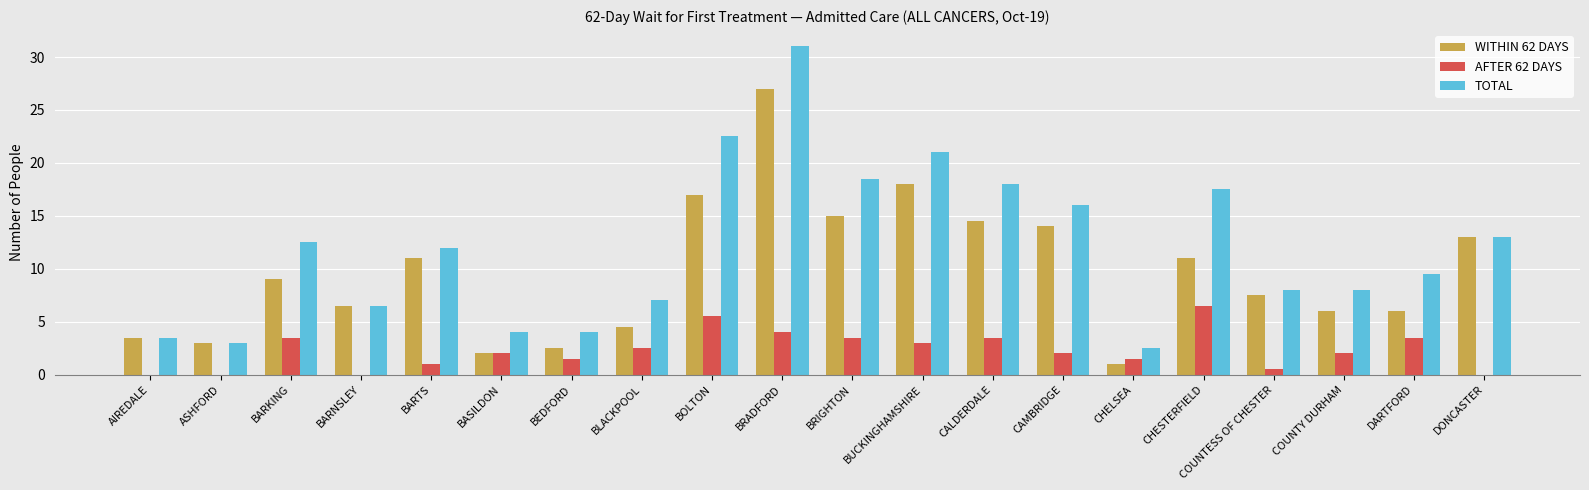

Is the value of TOTAL at COUNTESS OF CHESTER greater than the value of WITHIN 62 DAYS at ASHFORD?

Yes